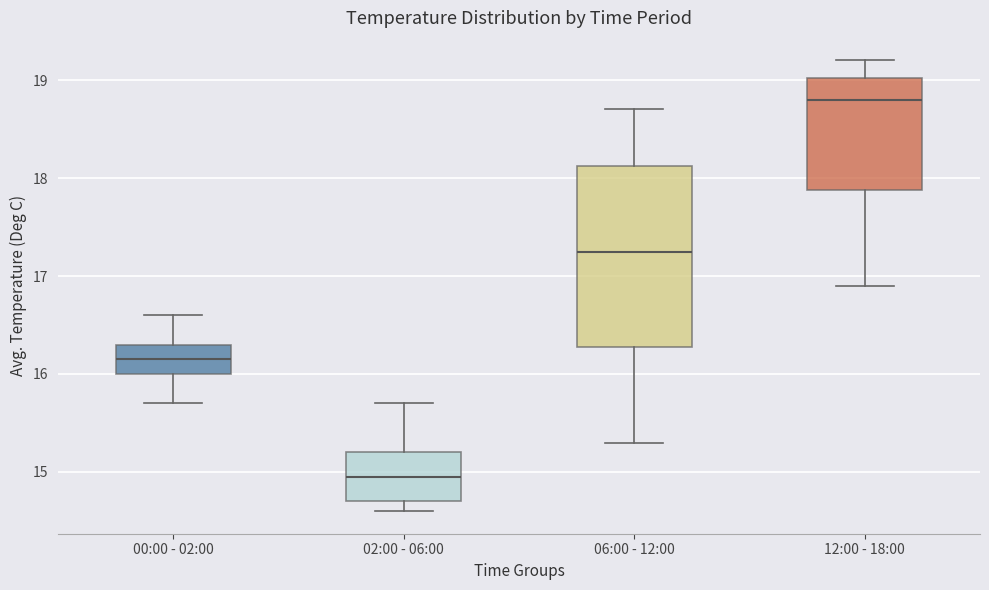

Which box is the tallest, from its lower edge to its upper edge?

06:00 - 12:00